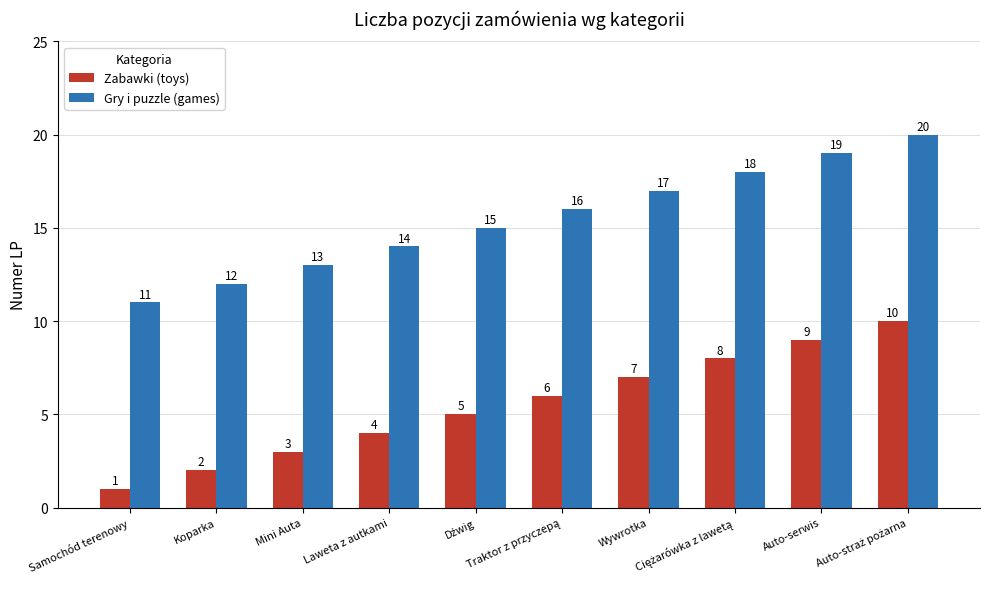

Which series has the largest total across all categories?

Gry i puzzle (games)